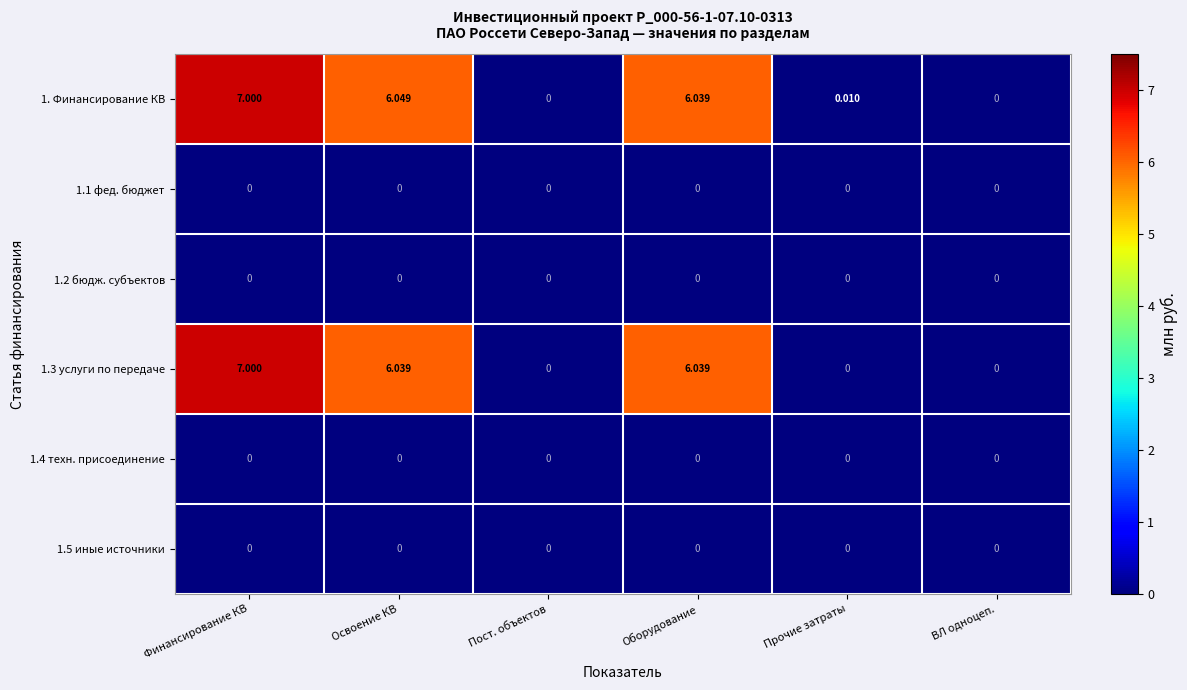

At which category is the sum across all series the highest?

Финансирование КВ